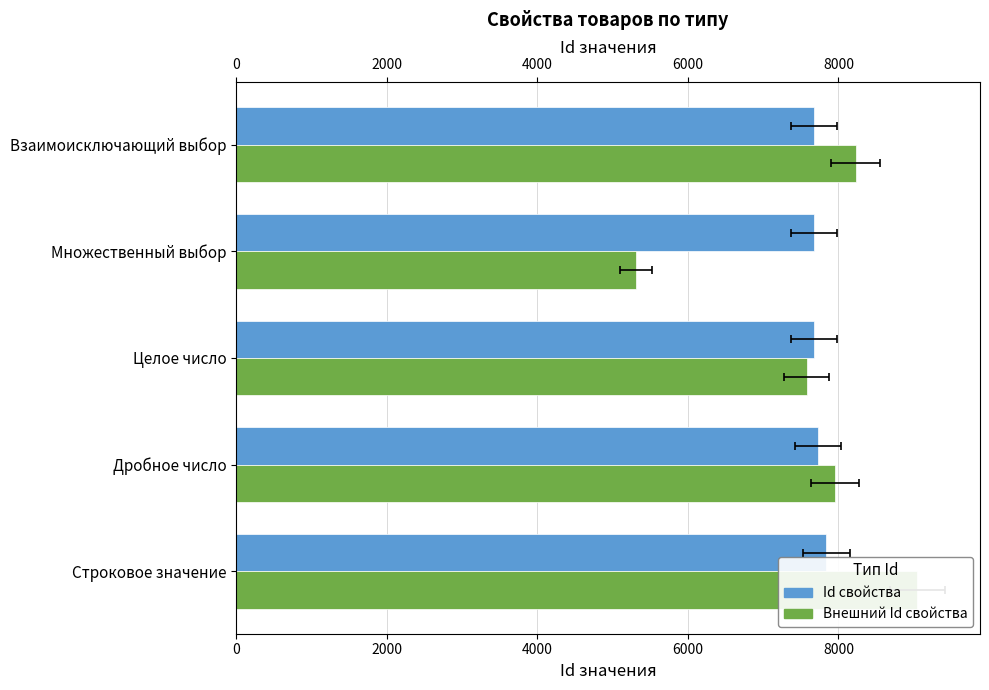

What is the average value of the Внешний Id свойства series?

7624